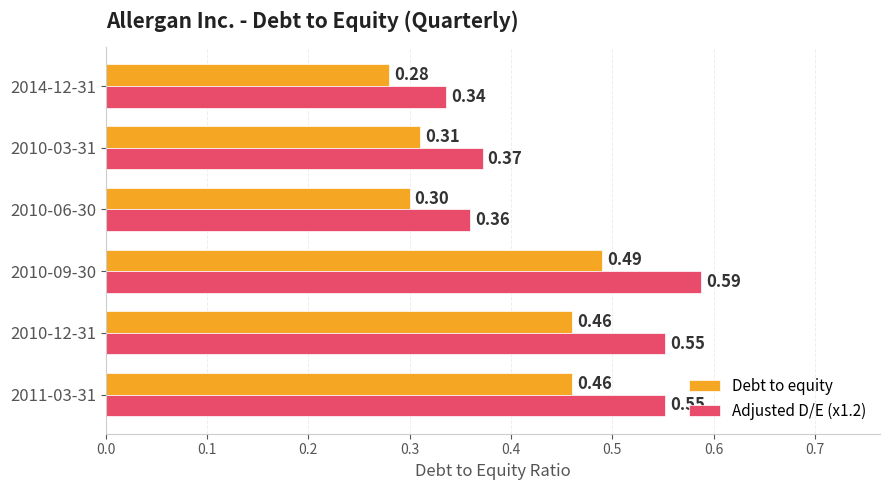

Which series has the largest total across all categories?

Adjusted D/E (x1.2)